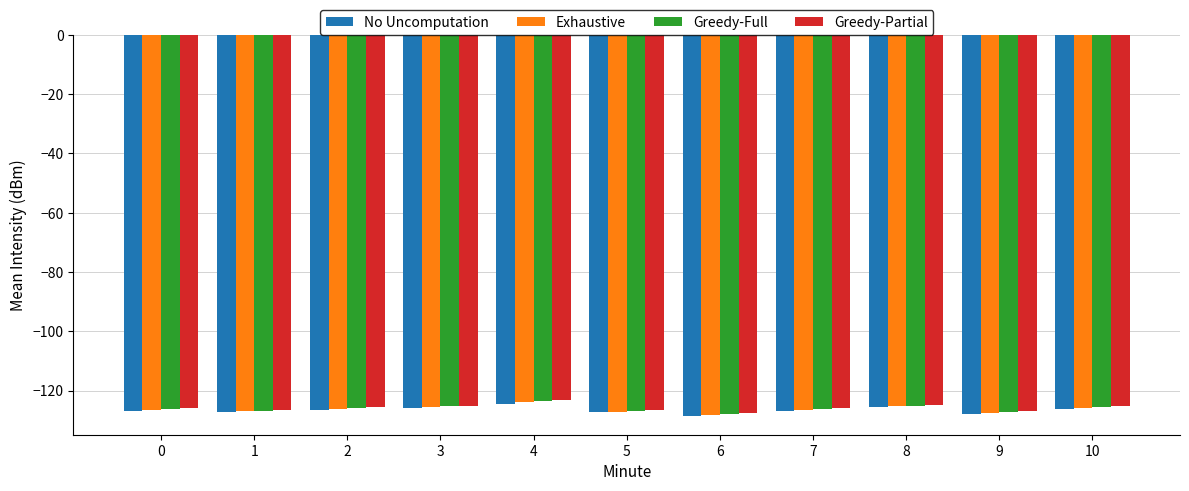

The No Uncomputation series shows -126.2 at 10. True or false?

True